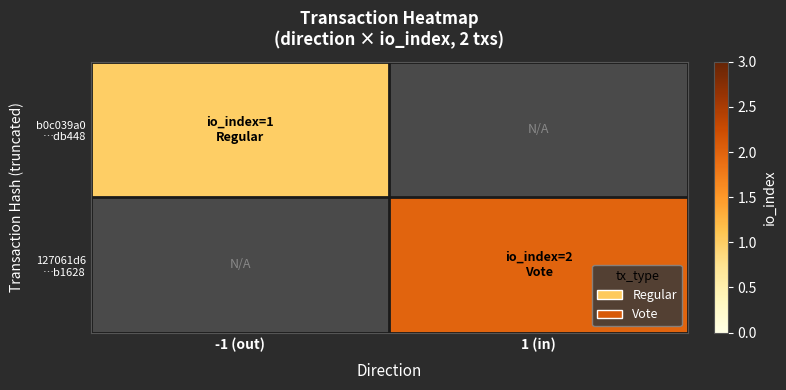

Is the value of 127061d6 …b1628 at -1 (out) greater than the value of b0c039a0 …db448 at 1 (in)?

No